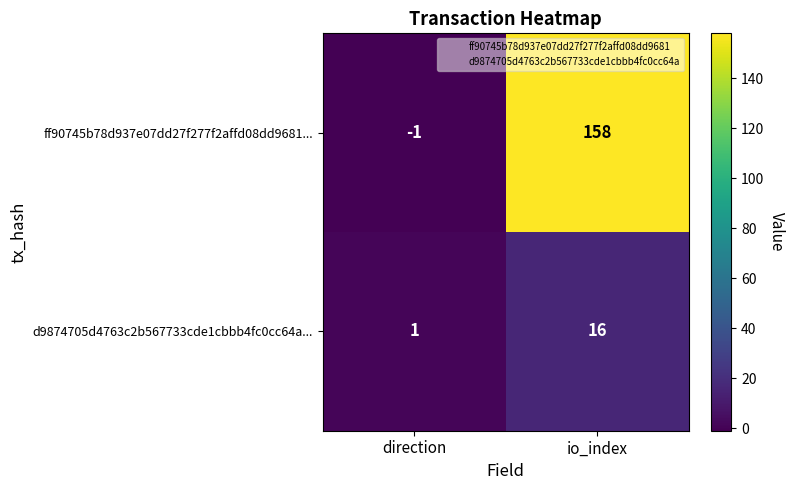

What is the total value across all series at io_index?

174